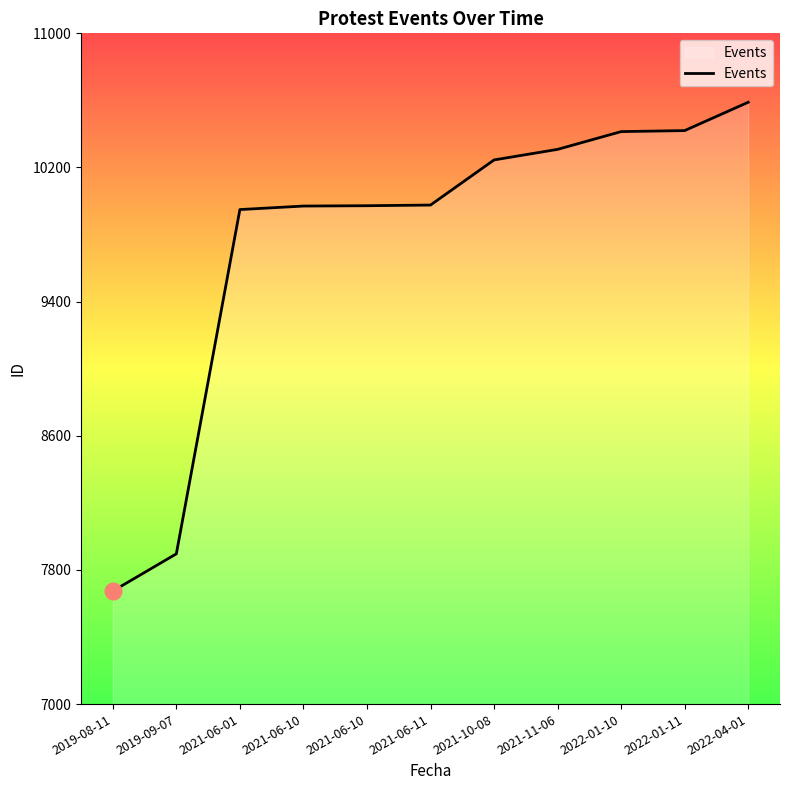

Reading left to right, list all the values displayed in this chart.

2019-08-11=7674	2019-09-07=7896	2021-06-01=9949	2021-06-10=9970	2021-06-10=9972	2021-06-11=9976	2021-10-08=10245	2021-11-06=10308	2022-01-10=10414	2022-01-11=10420	2022-04-01=10589